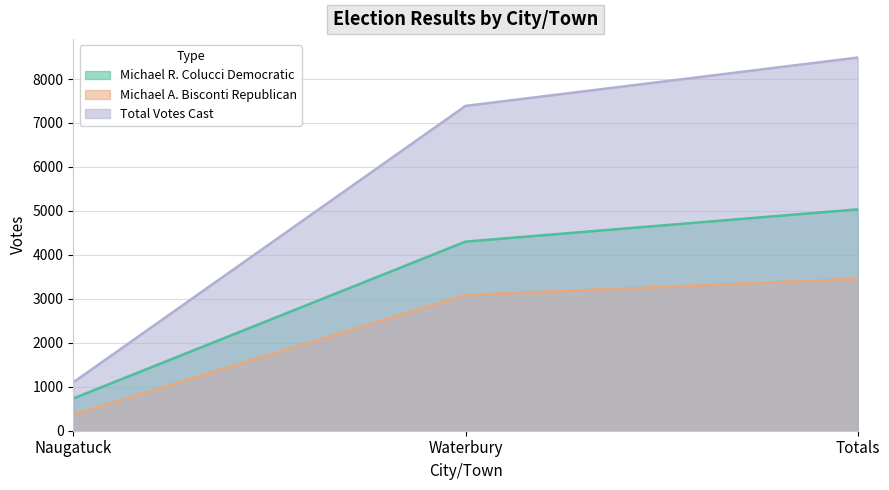

Reading right to left, what are all the values shown in this chart?

Michael R. Colucci Democratic: Totals=5035	Waterbury=4301	Naugatuck=734
Michael A. Bisconti Republican: Totals=3453	Waterbury=3087	Naugatuck=366
Total Votes Cast: Totals=8488	Waterbury=7388	Naugatuck=1100